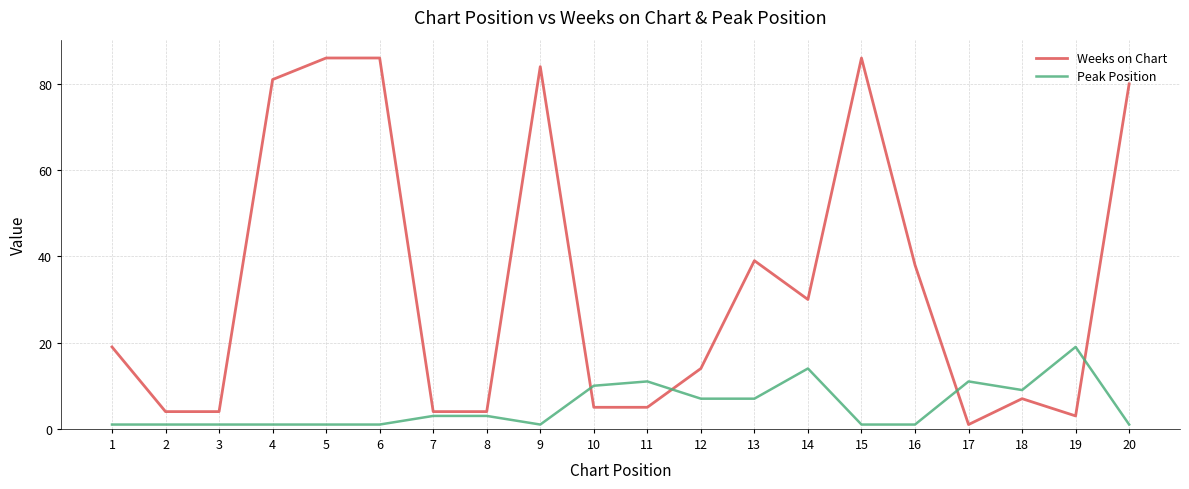

What is the greatest value displayed?

86